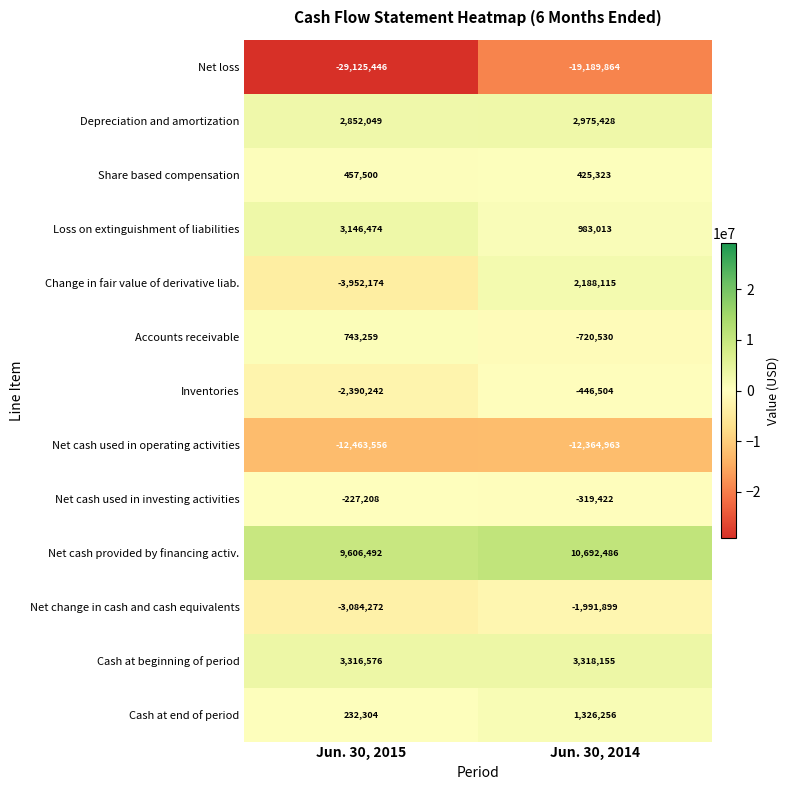

Reading right to left, transcribe all the data shown in this chart.

Net loss: -19189864	-29125446
Depreciation and amortization: 2975428	2852049
Share based compensation: 425323	457500
Loss on extinguishment of liabilities: 983013	3146474
Change in fair value of derivative liab.: 2188115	-3952174
Accounts receivable: -720530	743259
Inventories: -446504	-2390242
Net cash used in operating activities: -12364963	-12463556
Net cash used in investing activities: -319422	-227208
Net cash provided by financing activ.: 10692486	9606492
Net change in cash and cash equivalents: -1991899	-3084272
Cash at beginning of period: 3318155	3316576
Cash at end of period: 1326256	232304